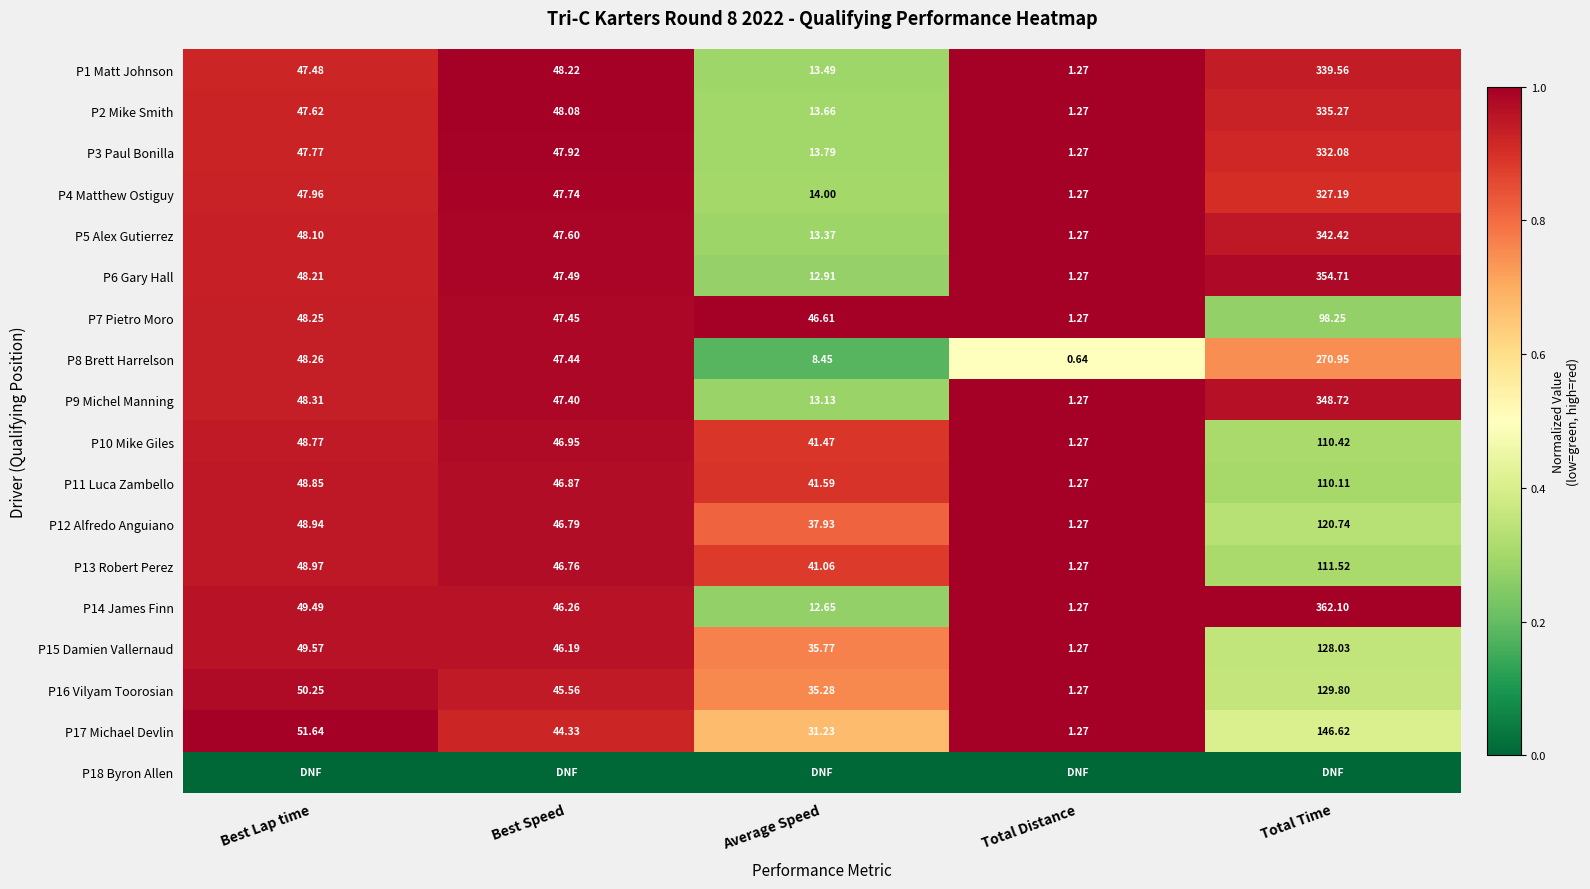

Which has a higher value, Best Lap time or Best Speed?

Best Speed